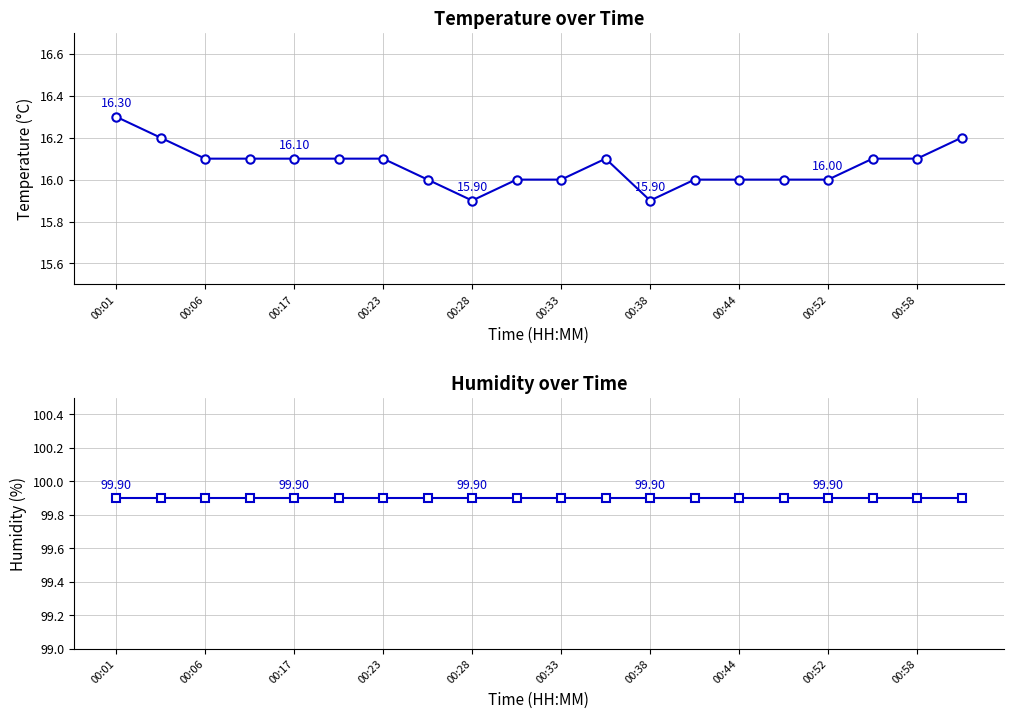

How many lines are shown in the chart?

2